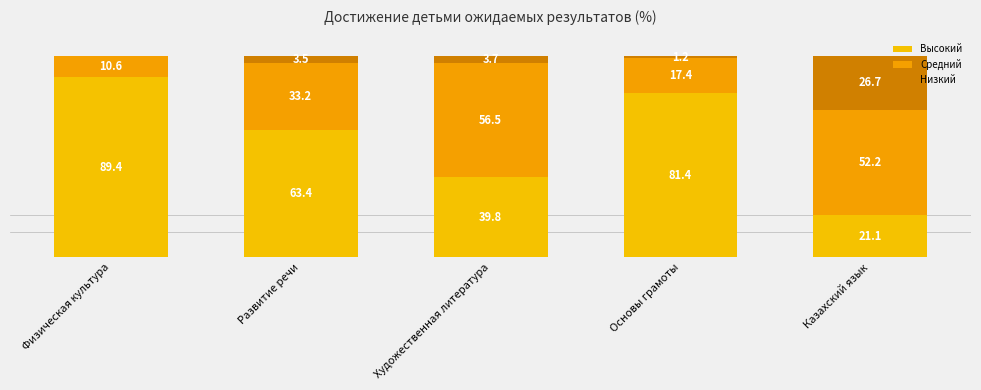

Are the bars horizontal?

No